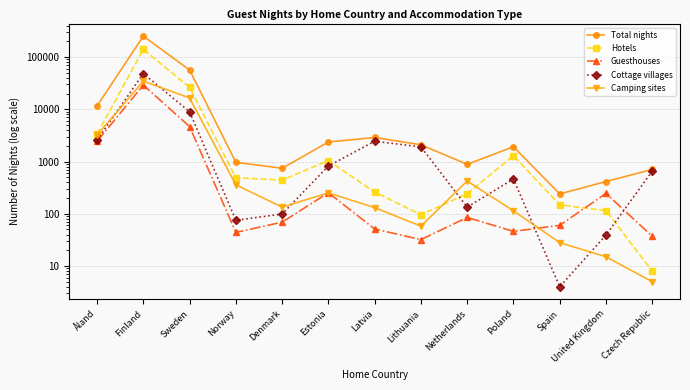

What is the smallest value displayed?

4